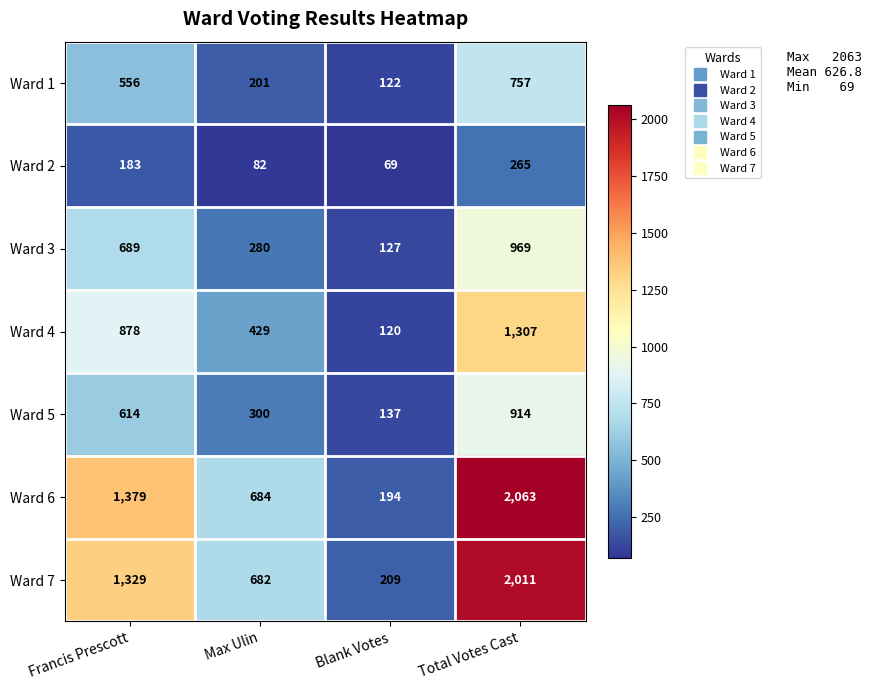

Reading left to right, what are all the values shown in this chart?

Ward 1: Francis Prescott=556	Max Ulin=201	Blank Votes=122	Total Votes Cast=757
Ward 2: Francis Prescott=183	Max Ulin=82	Blank Votes=69	Total Votes Cast=265
Ward 3: Francis Prescott=689	Max Ulin=280	Blank Votes=127	Total Votes Cast=969
Ward 4: Francis Prescott=878	Max Ulin=429	Blank Votes=120	Total Votes Cast=1307
Ward 5: Francis Prescott=614	Max Ulin=300	Blank Votes=137	Total Votes Cast=914
Ward 6: Francis Prescott=1379	Max Ulin=684	Blank Votes=194	Total Votes Cast=2063
Ward 7: Francis Prescott=1329	Max Ulin=682	Blank Votes=209	Total Votes Cast=2011